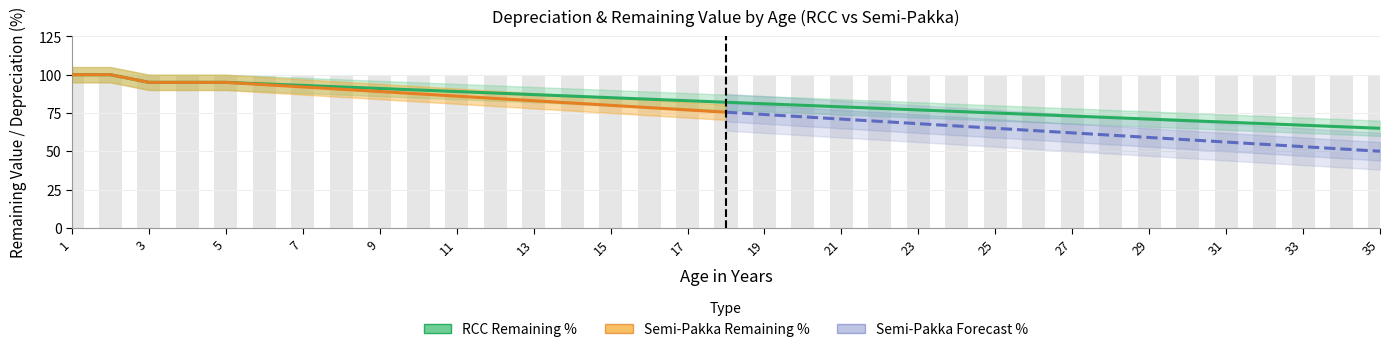

Which series has the largest total across all categories?

RCC_Remaining